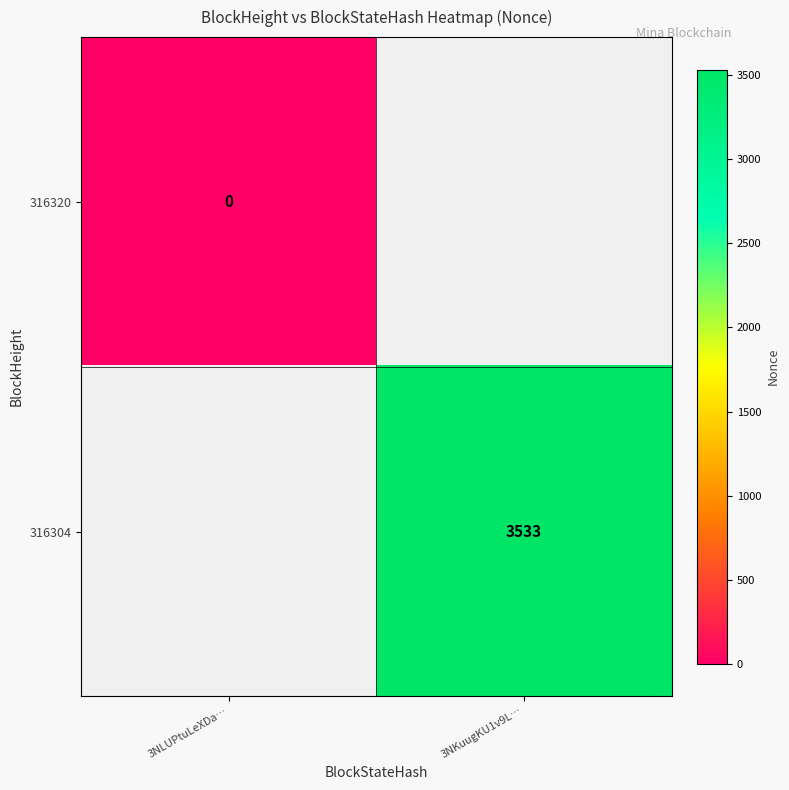

The value of 316304 at 3NKuugKU1v9L… is 3533. True or false?

True